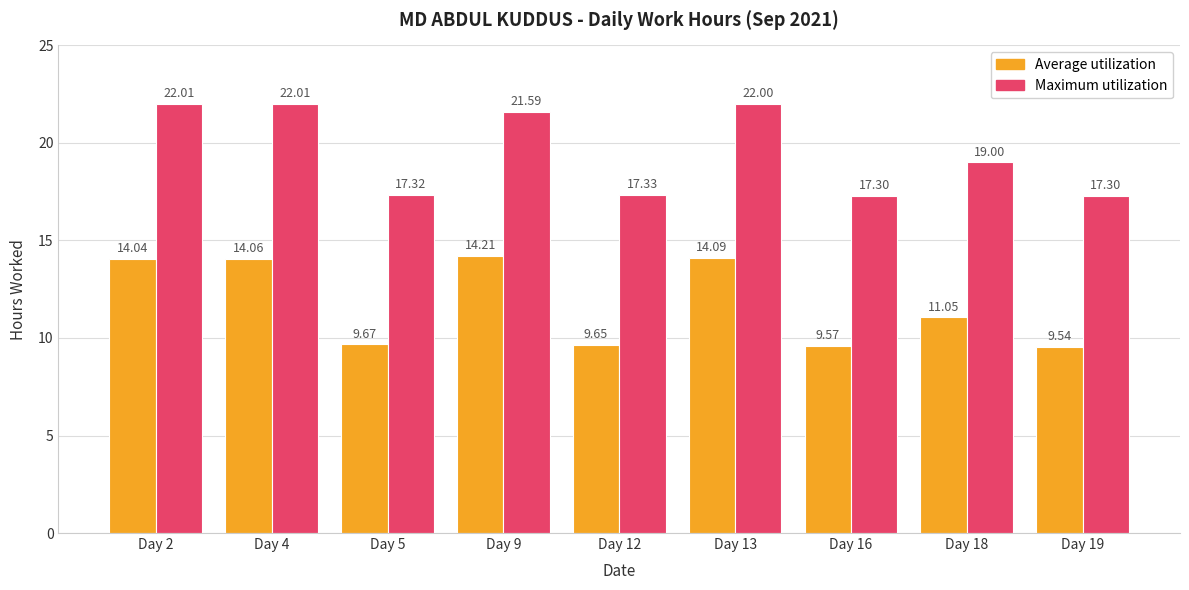

Does the chart contain stacked bars?

No